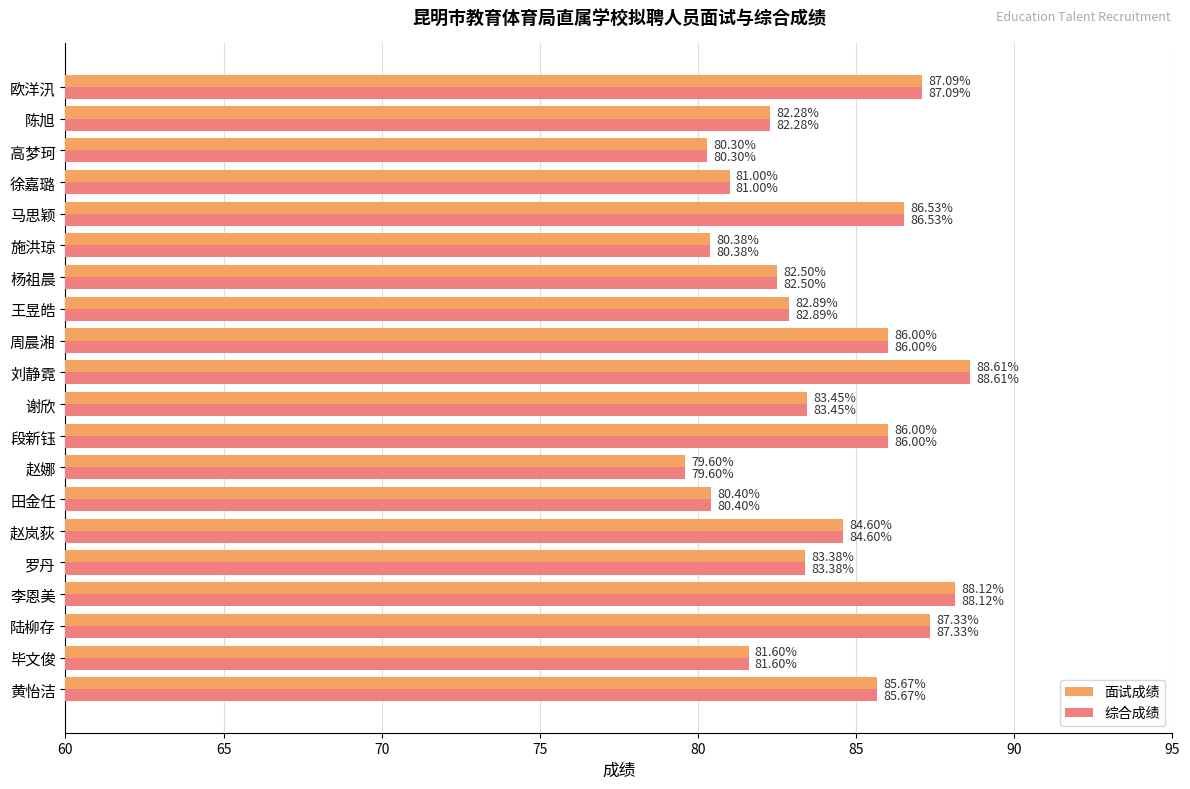

At which label does 综合成绩 reach its peak?

刘静霓